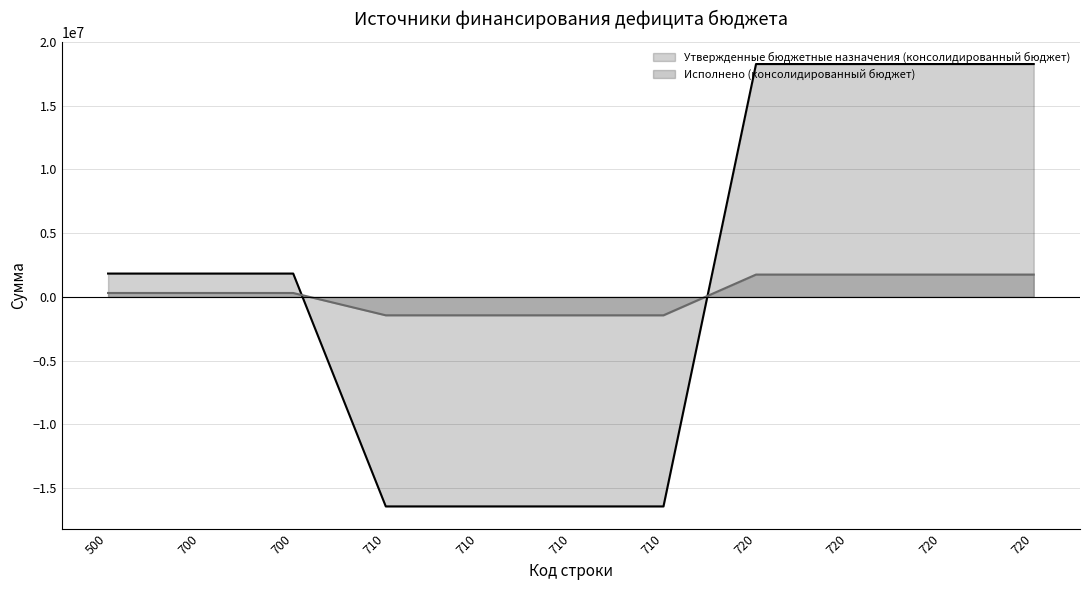

Reading left to right, list all the values displayed in this chart.

Утвержденные бюджетные назначения (консолидированный бюджет): 1831300.0	1831300.0	1831300.0	-16438600.0	-16438600.0	-16438600.0	-16438600.0	18269900.0	18269900.0	18269900.0	18269900.0
Исполнено (консолидированный бюджет): 307691.7	307691.7	307691.7	-1444285.5	-1444285.5	-1444285.5	-1444285.5	1751977.2	1751977.2	1751977.2	1751977.2